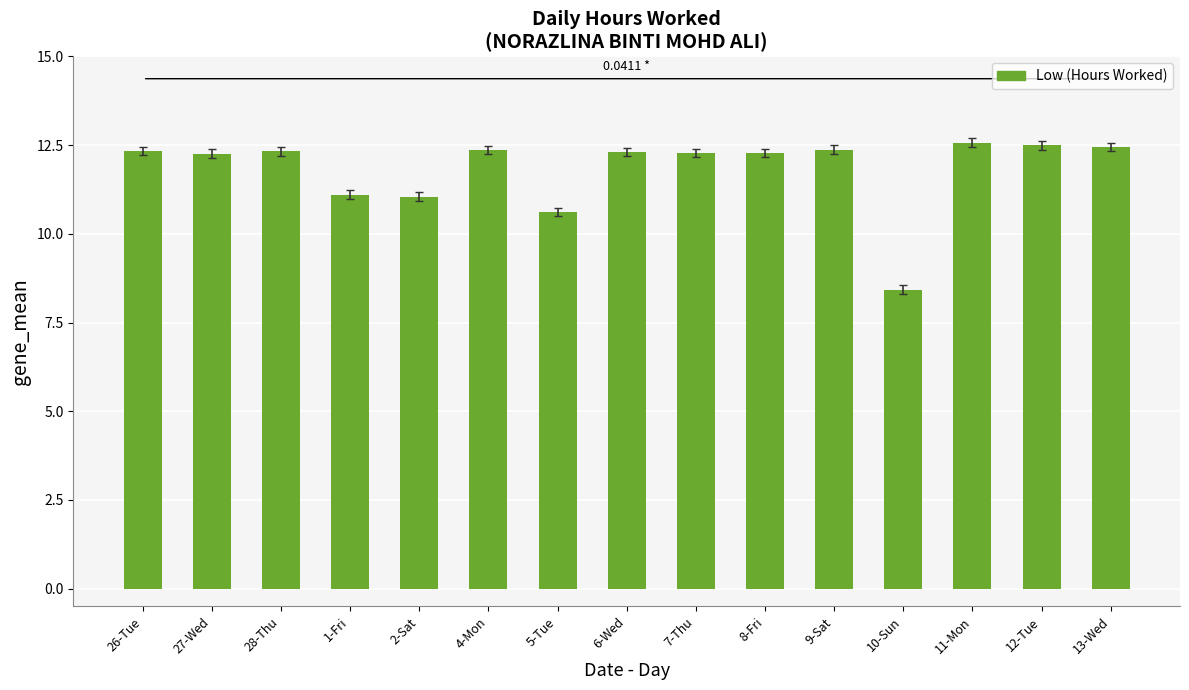

What is the label of the 15th bar from the left?

13-Wed